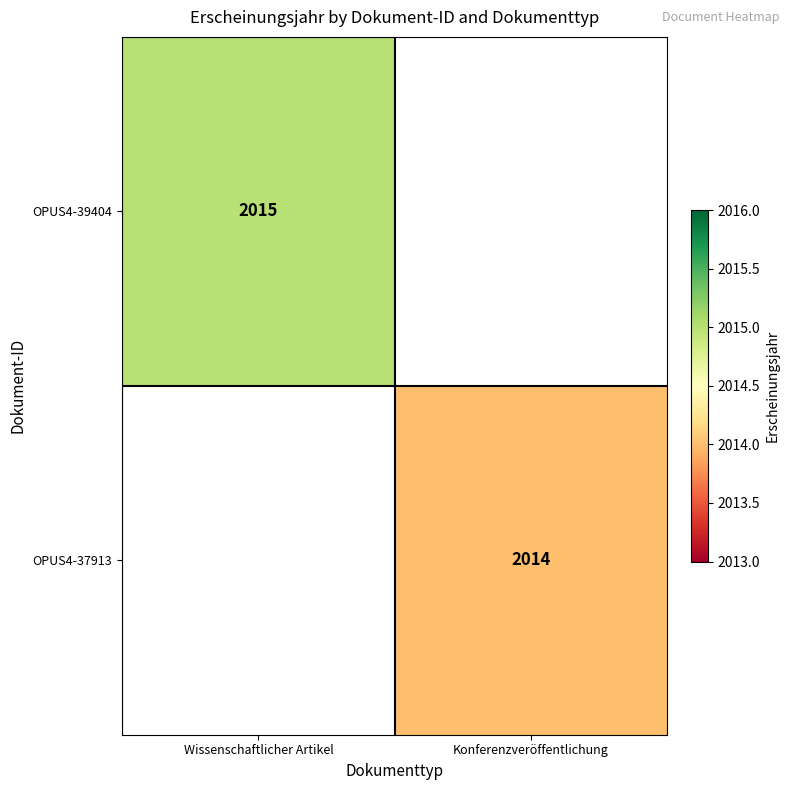

At how many categories does at least one series exceed 2014?

1